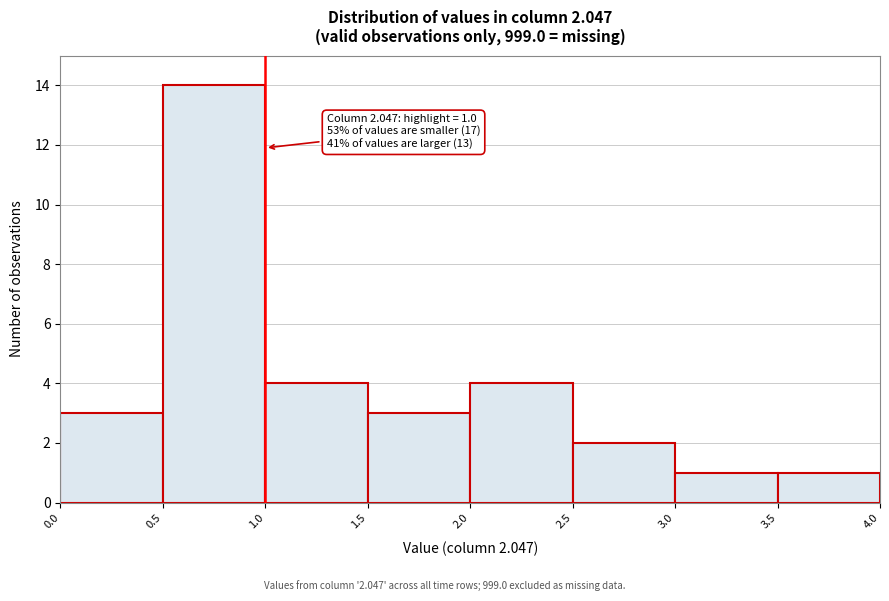

Which range on the x-axis has the tallest bar?

0.5 to 1.0